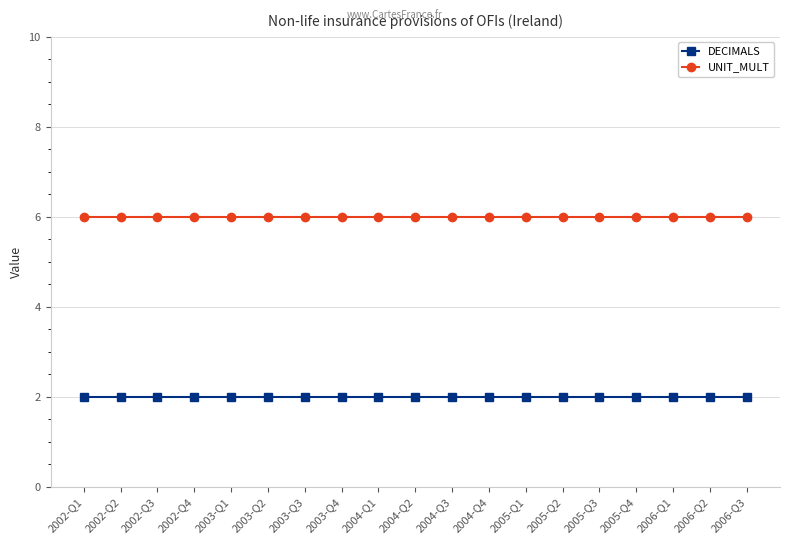

The UNIT_MULT series shows 10 at 2002-Q2. True or false?

False